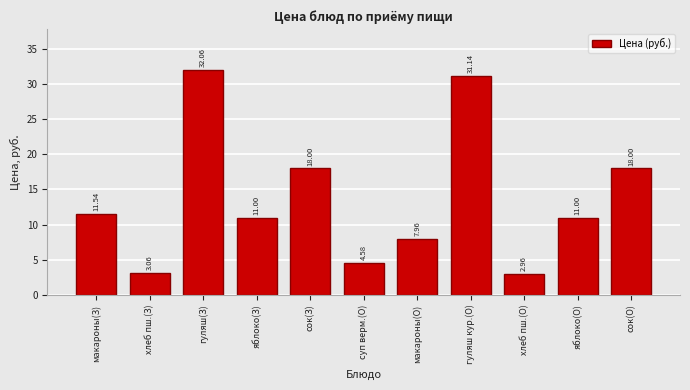

What is the difference between the values at макароны(З) and суп верм.(О)?

7.0